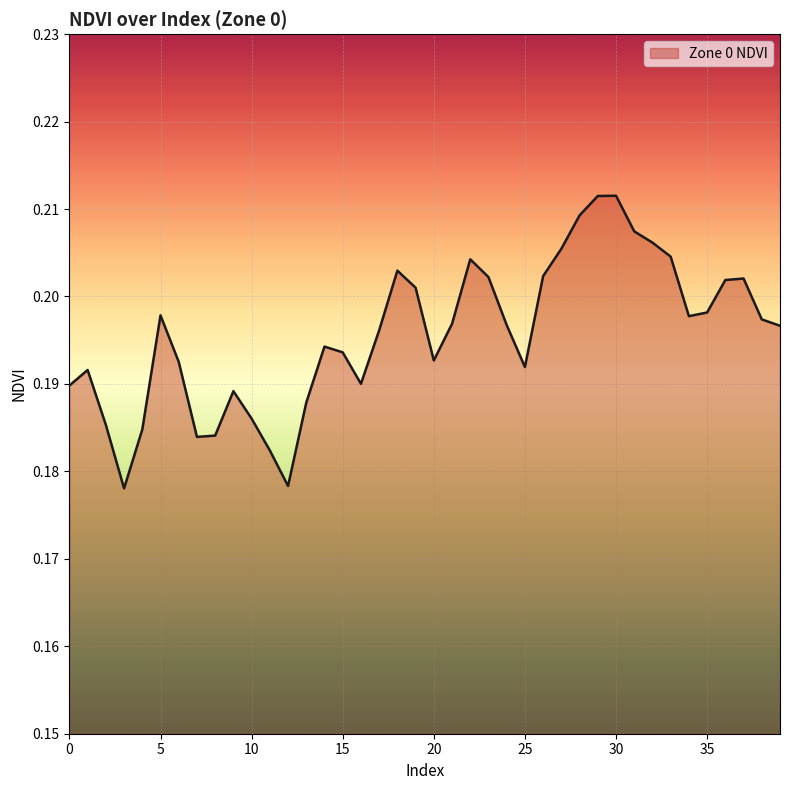

How many lines are shown in the chart?

1